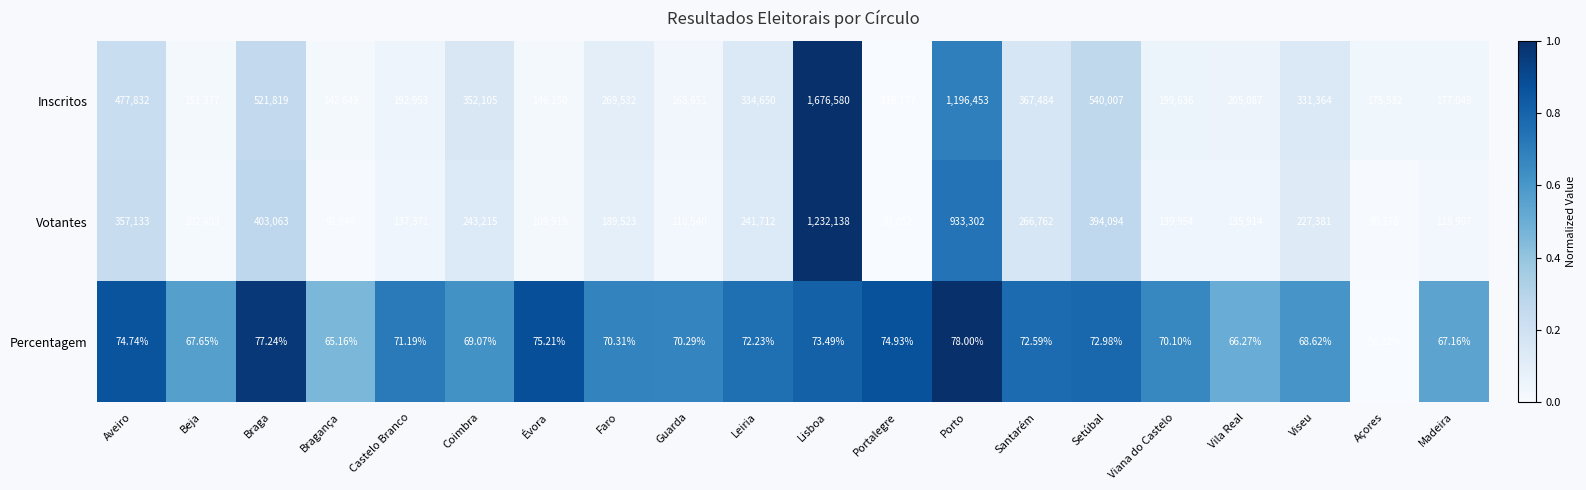

Where is Inscritos nearest to the value 896378?

Porto